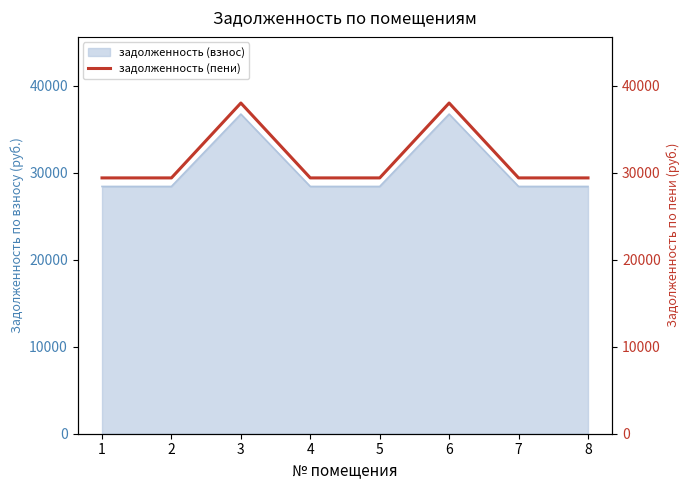

What is the difference between the values at 4 and 3?

8602.6